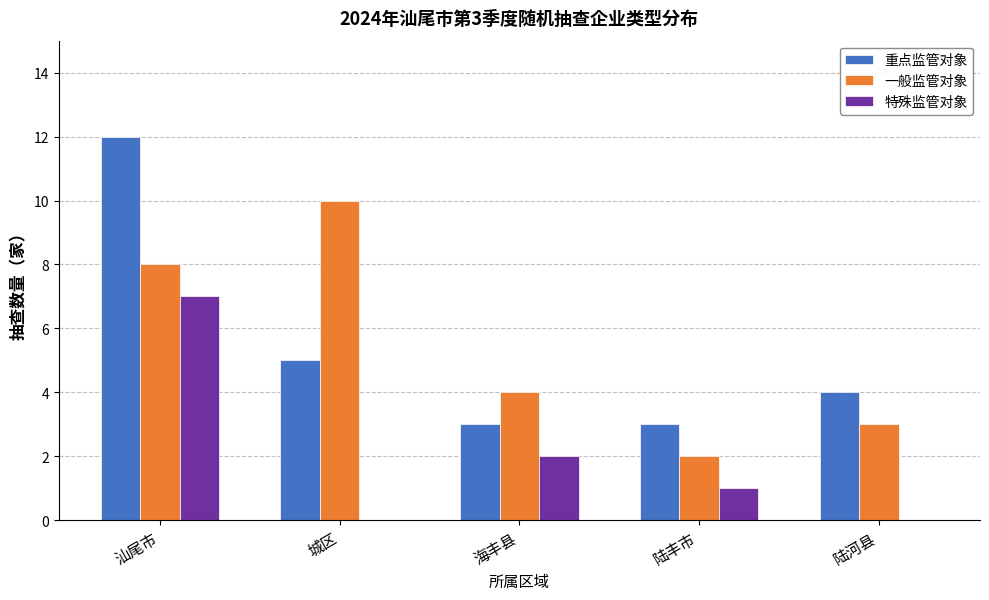

Reading left to right, extract all data points from this chart.

重点监管对象: 汕尾市=12	城区=5	海丰县=3	陆丰市=3	陆河县=4
一般监管对象: 汕尾市=8	城区=10	海丰县=4	陆丰市=2	陆河县=3
特殊监管对象: 汕尾市=7	城区=0	海丰县=2	陆丰市=1	陆河县=0